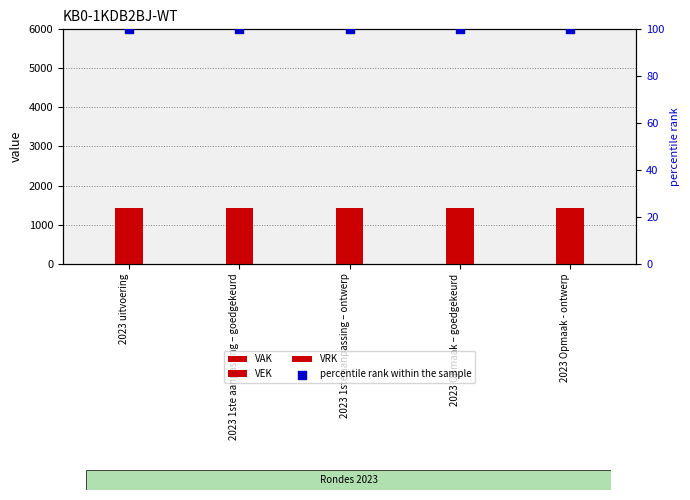

Which series has the widest spread of Y values?

VAK